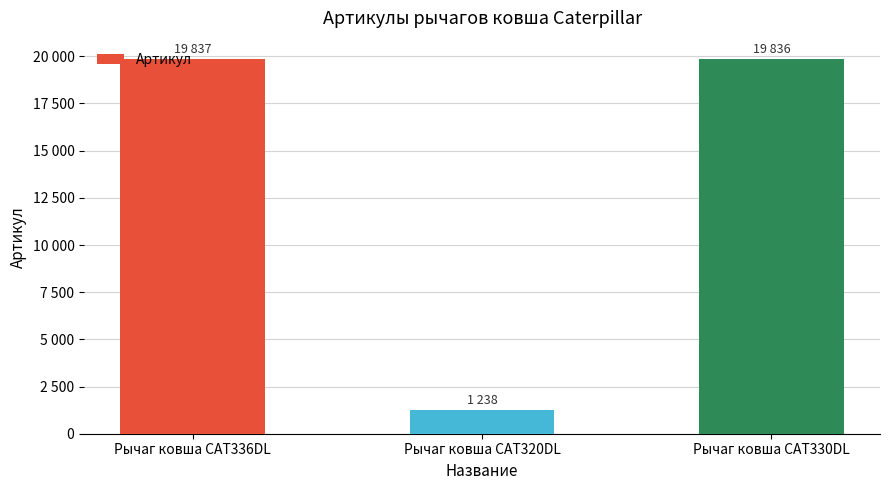

What is the ratio of the value at Рычаг ковша CAT330DL to the value at Рычаг ковша CAT320DL?

16.0